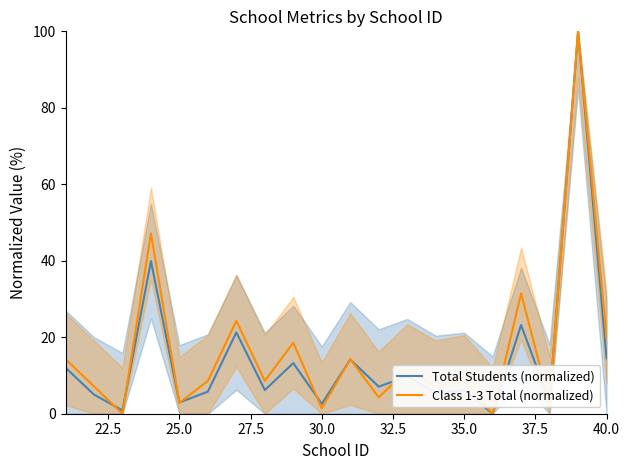

How many data points in Total Students (normalized) are above 7?

10